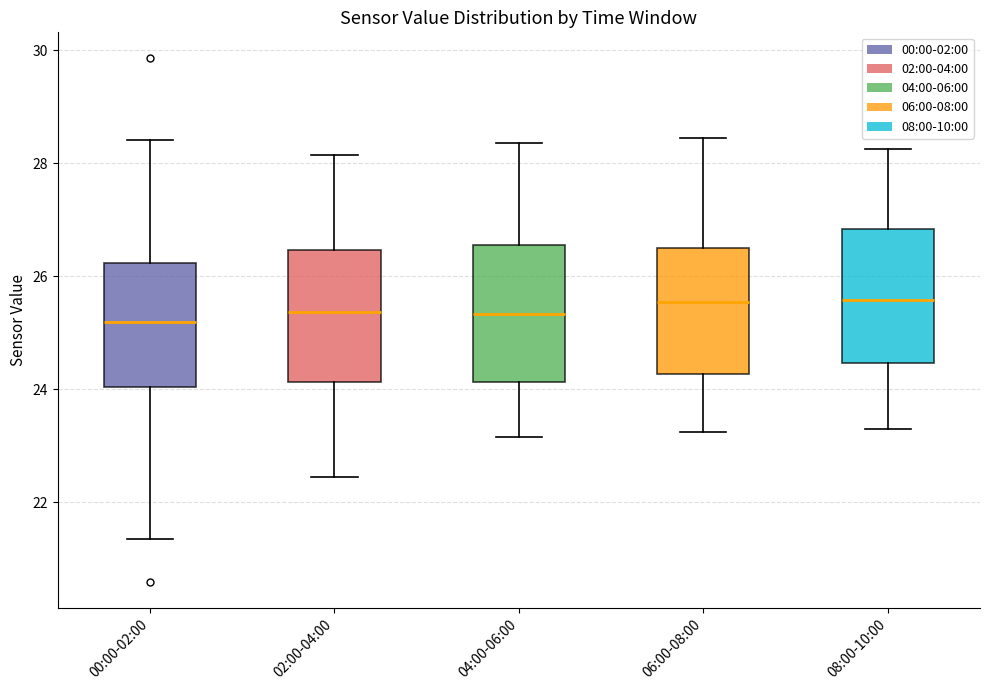

Reading left to right, read every box against the y-axis: the position of its median line, the range the box covers, and the ends of its whiskers. The values are not printed on the chart, so give them approximately, as read against the axis.

00:00-02:00: median 25.2, box 24.0 to 26.2, whiskers 21.4 to 28.4
02:00-04:00: median 25.4, box 24.2 to 26.4, whiskers 22.4 to 28.2
04:00-06:00: median 25.4, box 24.2 to 26.6, whiskers 23.2 to 28.4
06:00-08:00: median 25.6, box 24.2 to 26.6, whiskers 23.2 to 28.4
08:00-10:00: median 25.6, box 24.4 to 26.8, whiskers 23.4 to 28.2